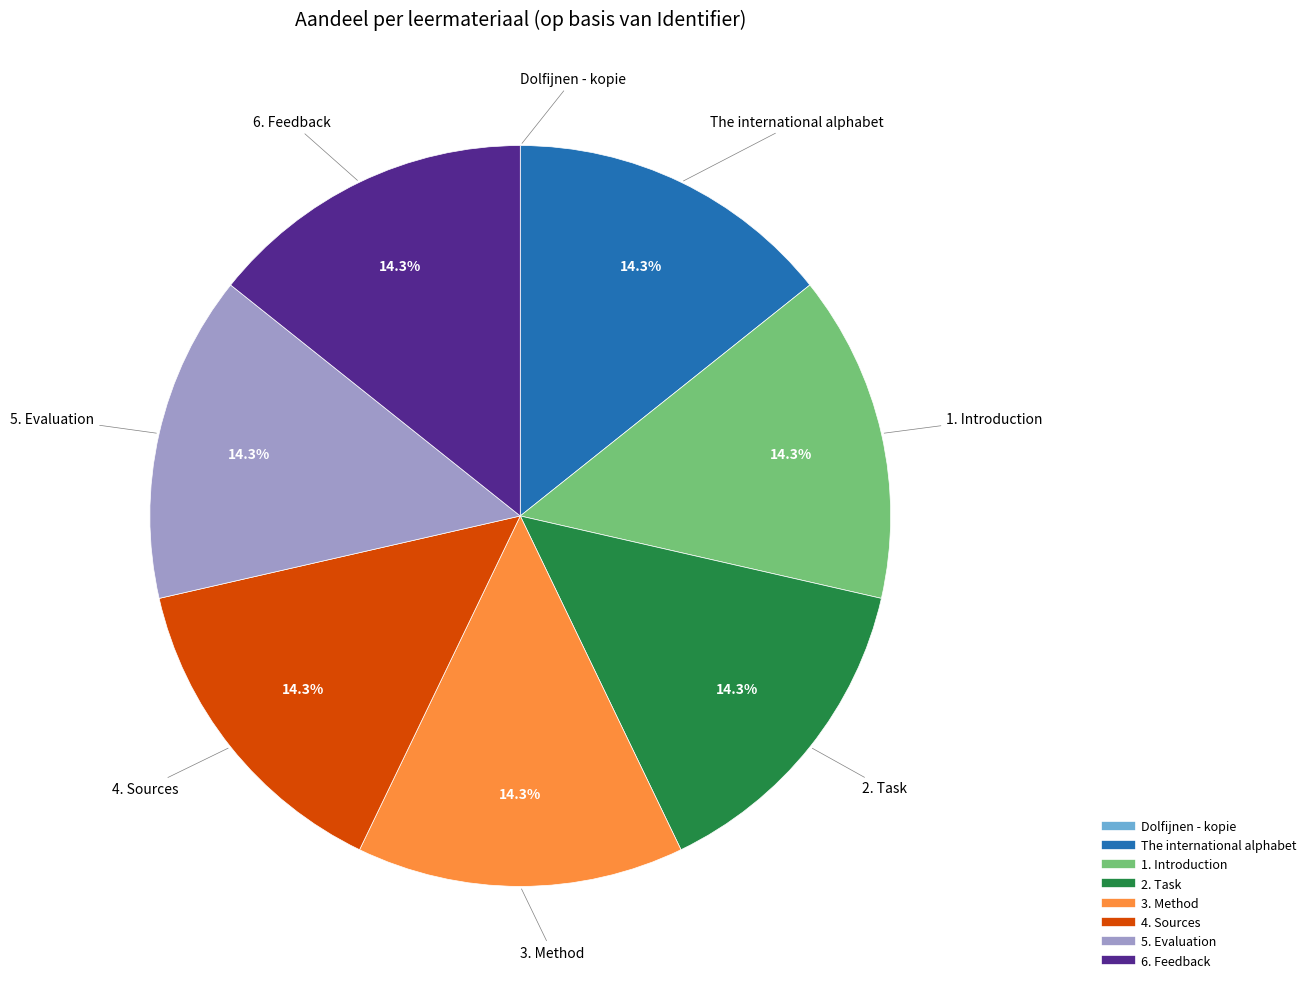

What percentage do 2. Task and 1. Introduction together represent?

28.6%